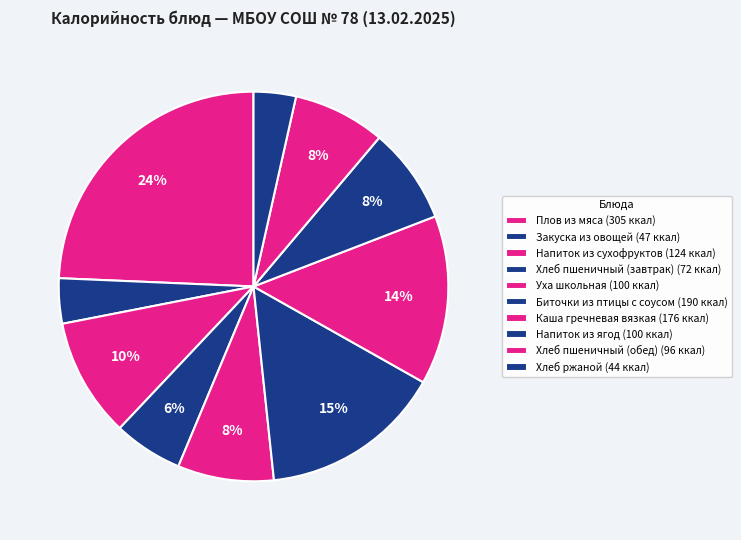

Which slice is the smallest?

Хлеб ржаной